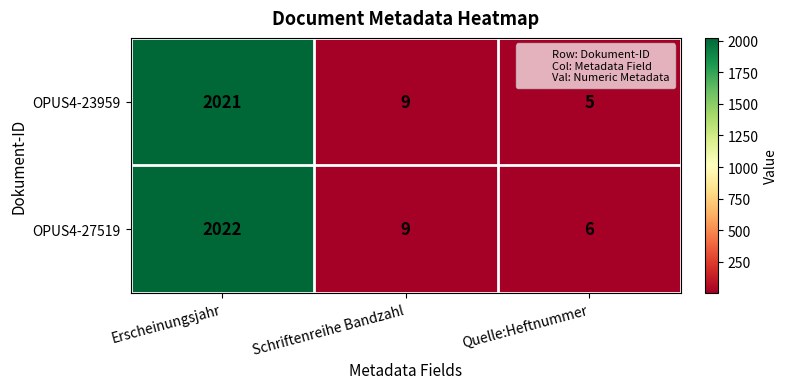

At how many categories does at least one series exceed 5?

3